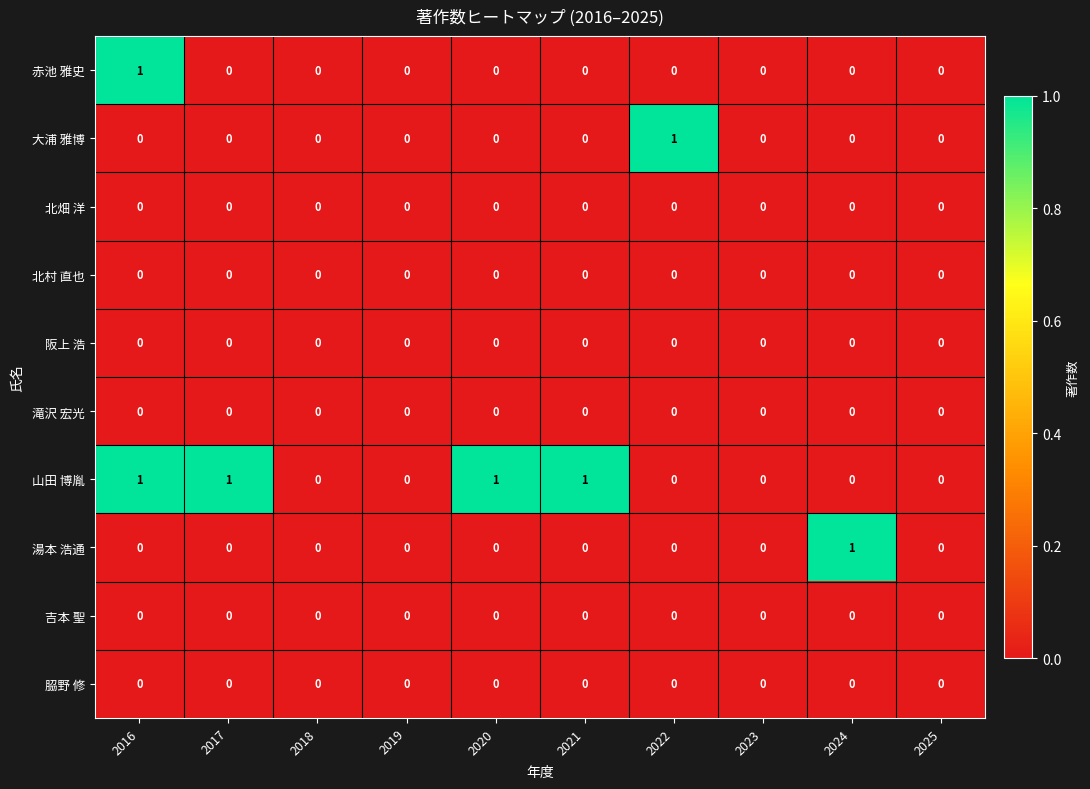

Count the number of data series in this chart.

10